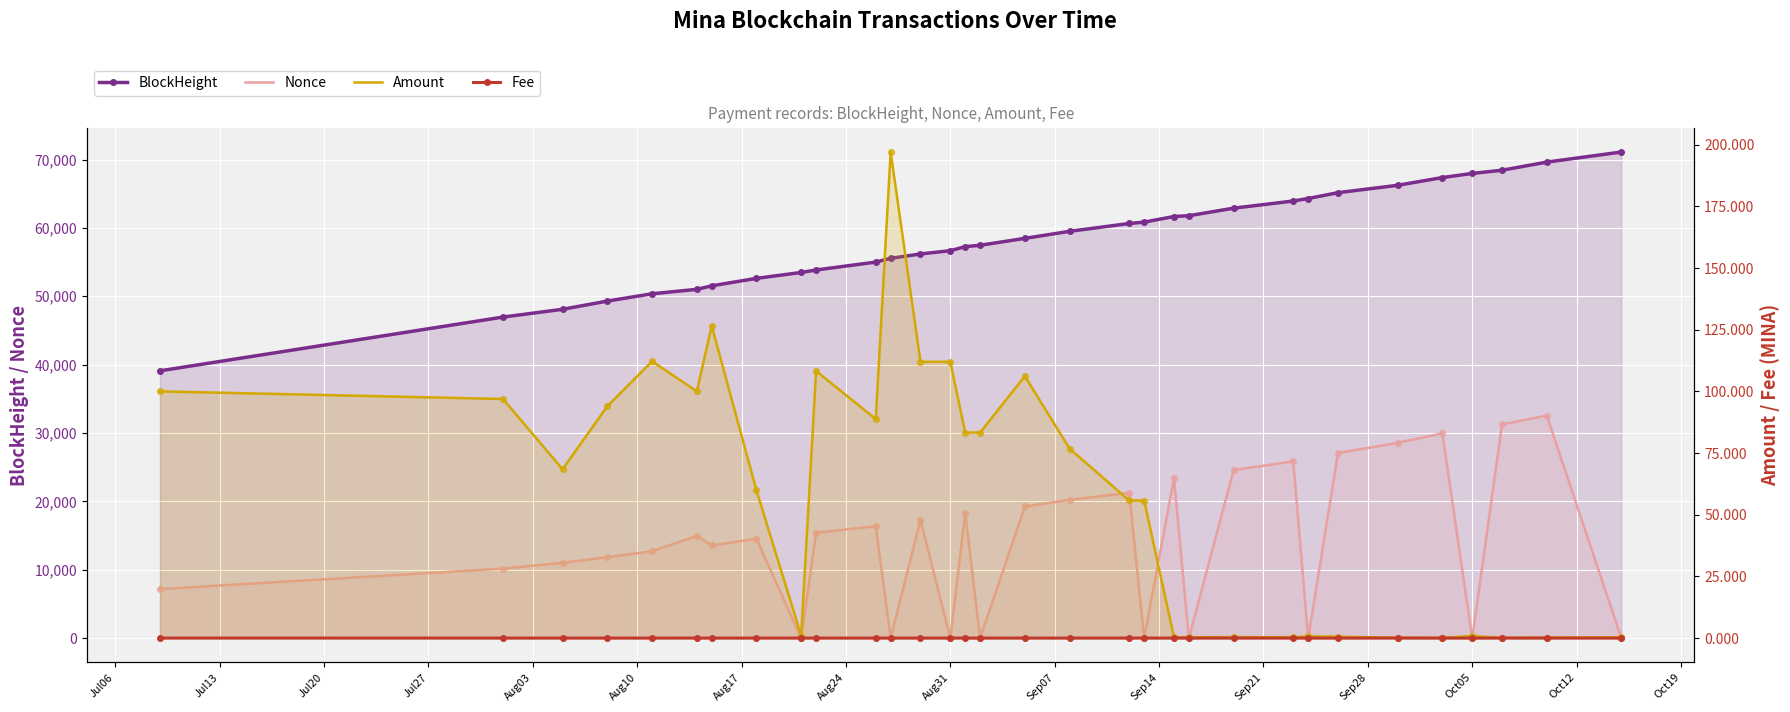

Which series contains the highest Y value?

BlockHeight